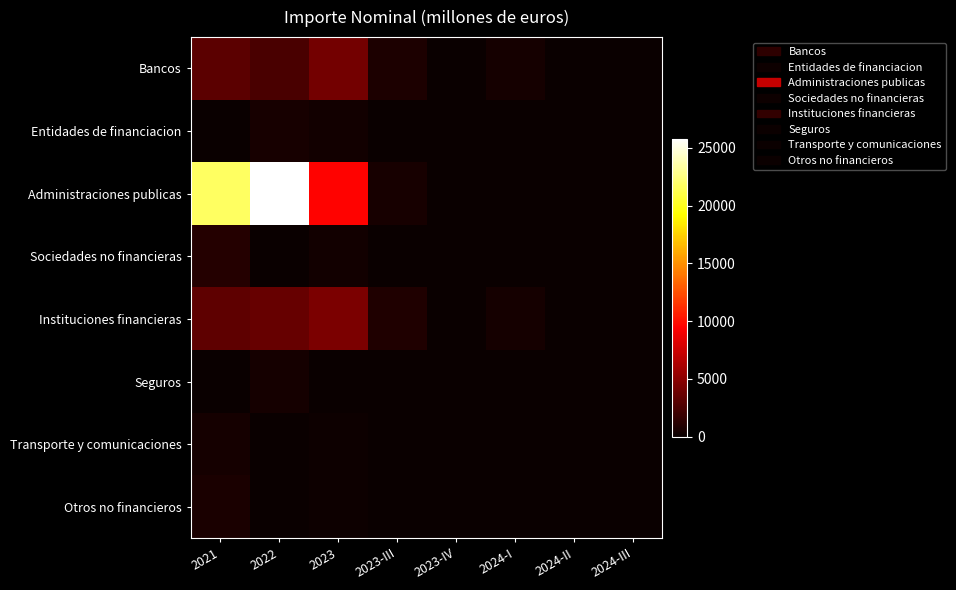

What is the total value across all series at 2024-II?

28